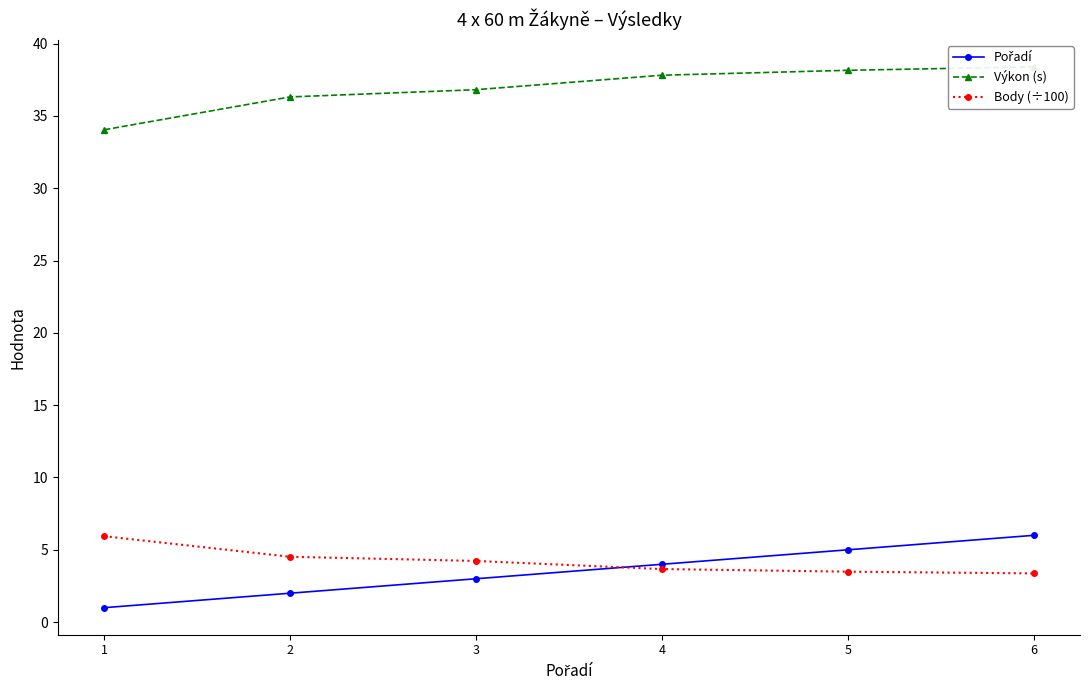

True or false: Body (÷100) has a value of 1.3 at 5.

False